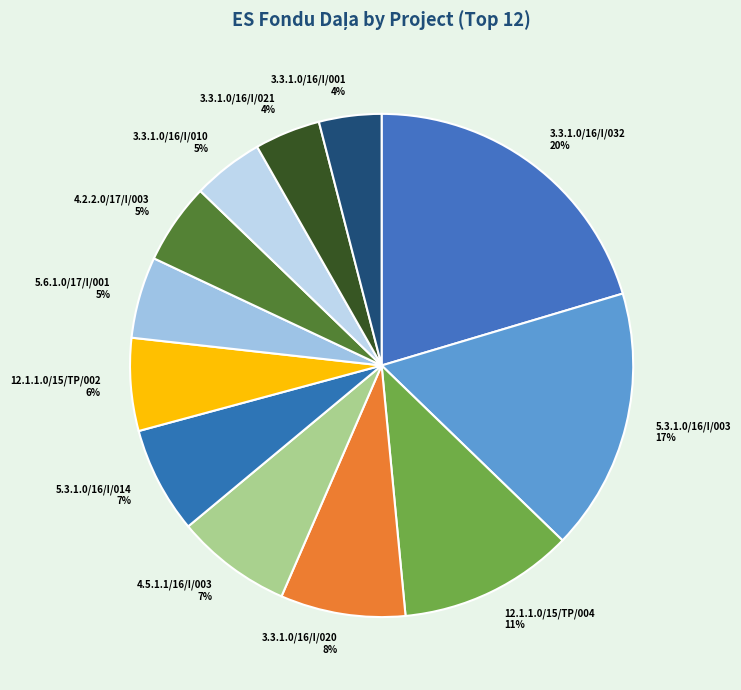

Do 4.2.2.0/17/I/003 and 3.3.1.0/16/I/001 together represent more than half of the pie?

No